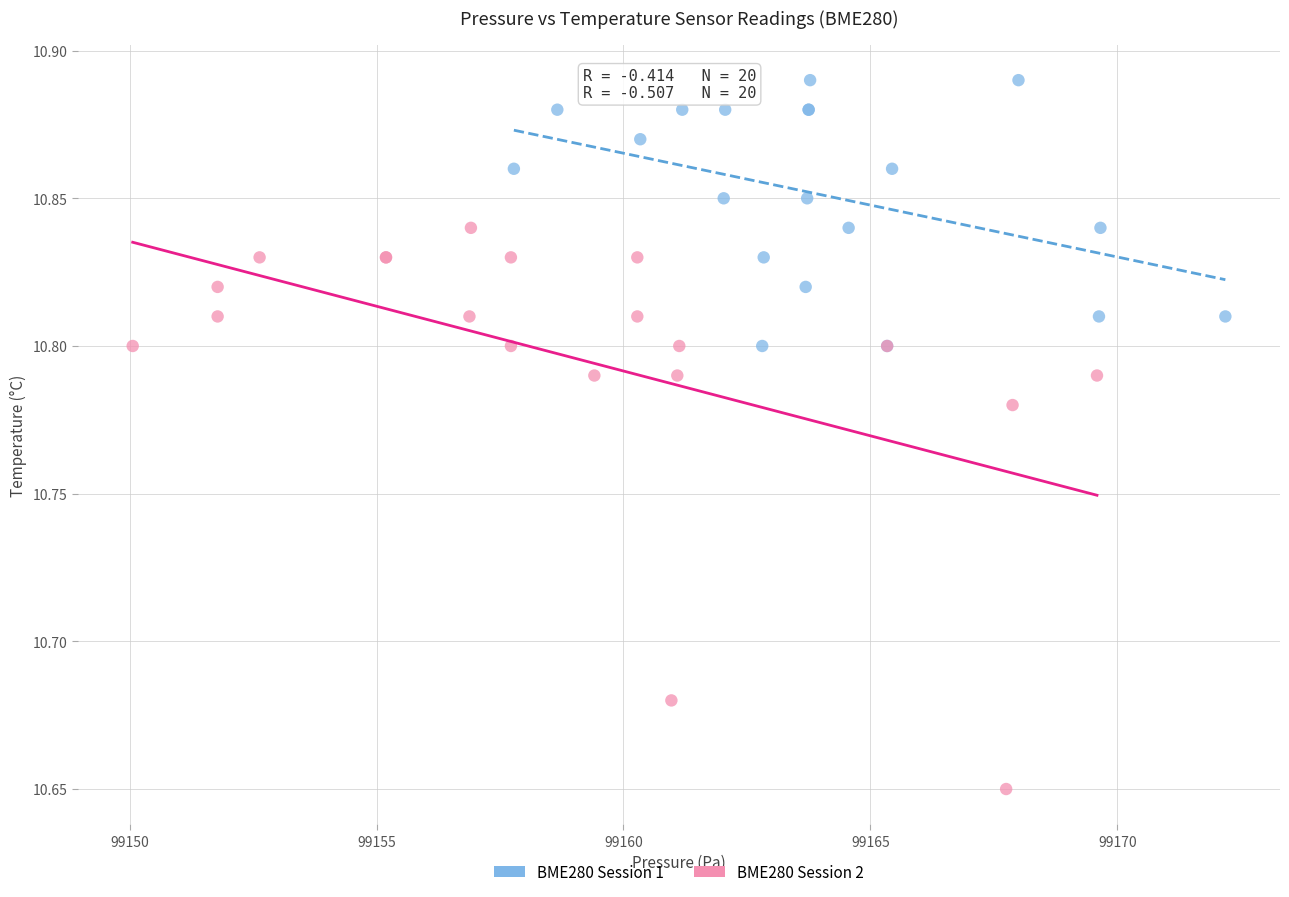

Which series contains the lowest Y value?

BME280 Session 2